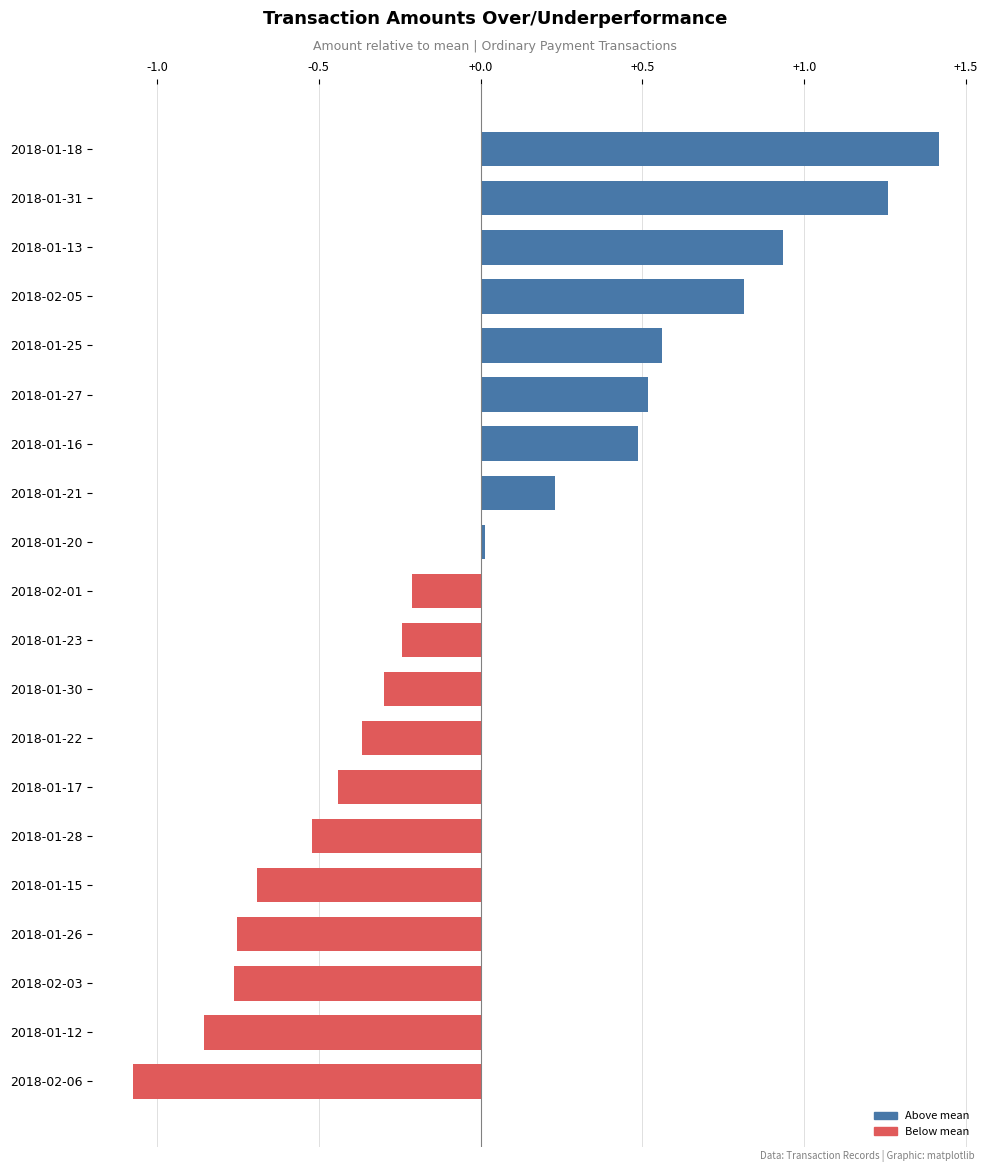

The chart shows a value of 0.0 at 2018-01-20. True or false?

True